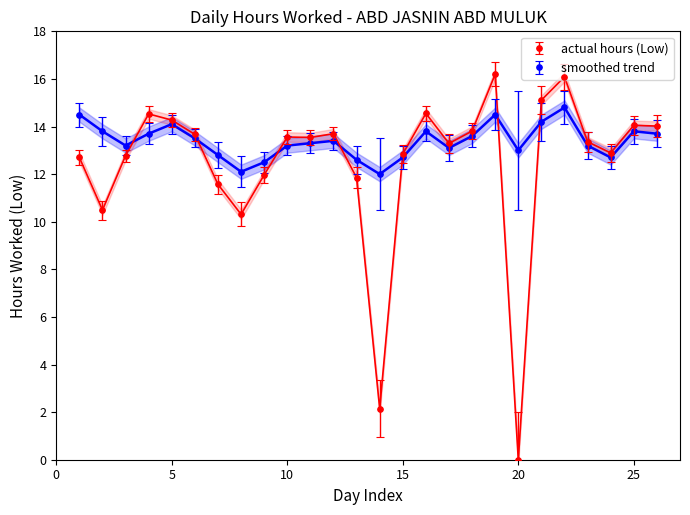

What is the difference between the Low (hours worked) values at 6 and 7?

2.1